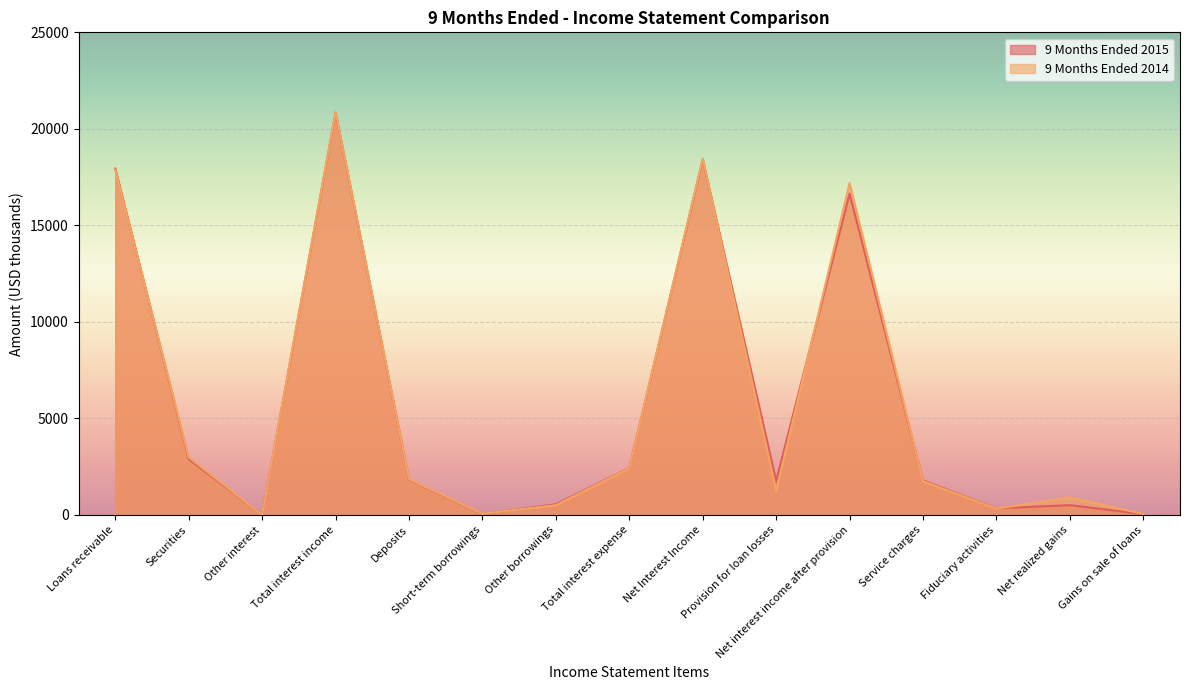

What position from the right is Securities?

14